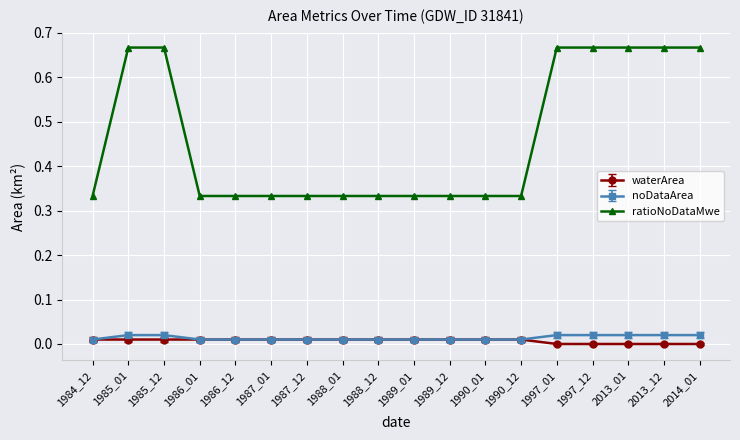

True or false: ratioNoDataMwe and waterArea intersect in this chart.

False